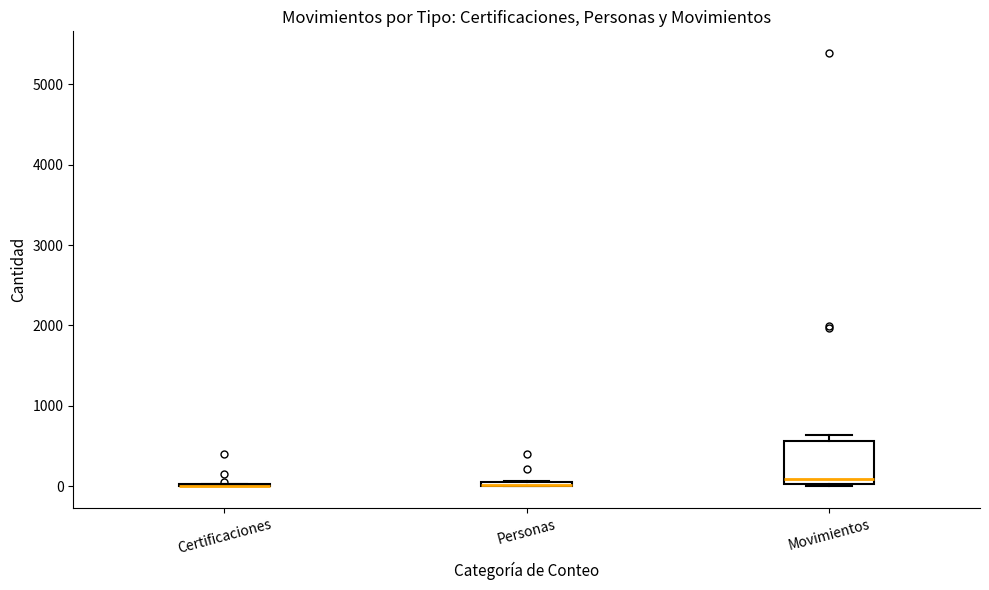

Which box is the tallest, from its lower edge to its upper edge?

Movimientos